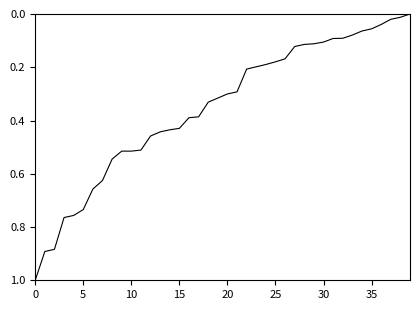

What is the greatest value displayed?

1.0